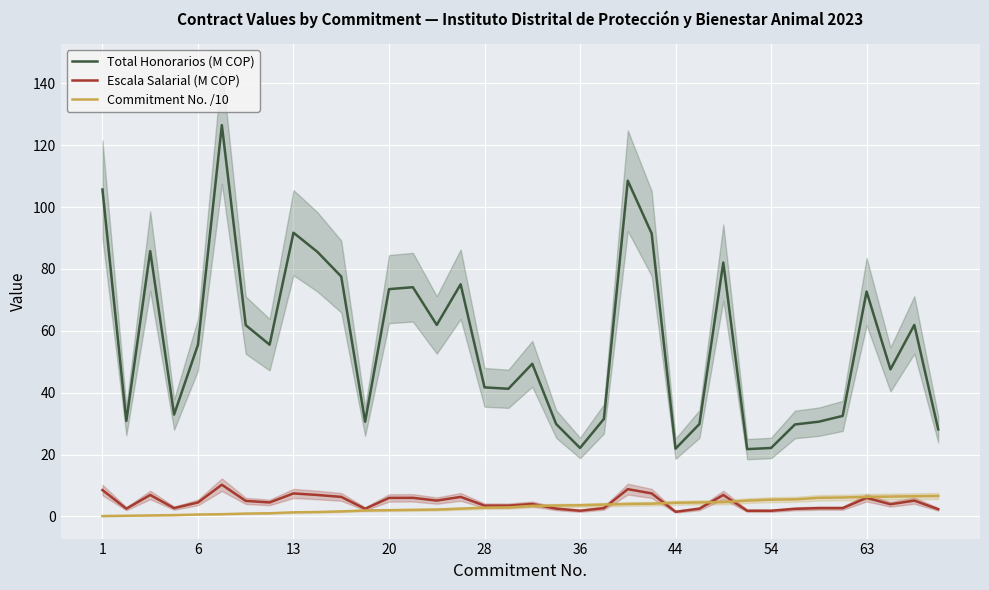

List the series in order of their peak value, lowest first.

Commitment No. /10, Escala Salarial (M COP), Total Honorarios (M COP)